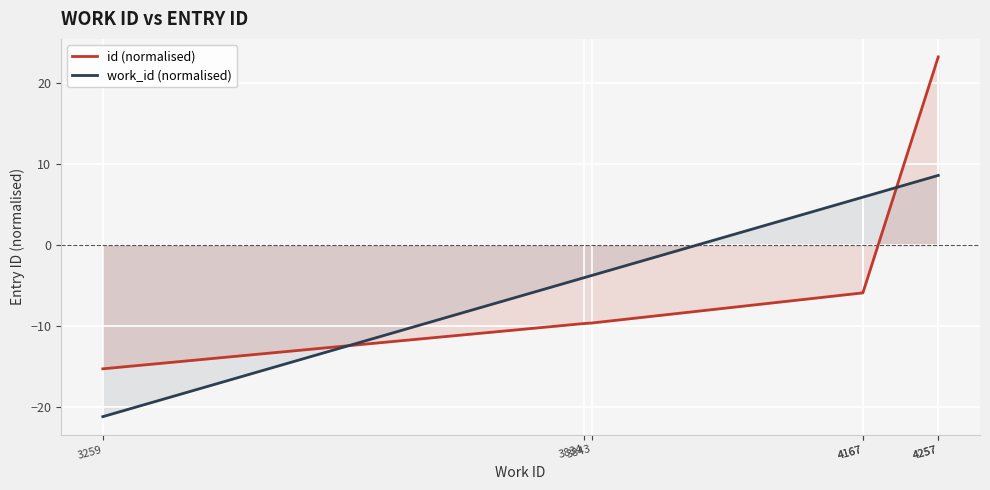

Rank the series at 4167 from lowest to highest value.

id (normalised), work_id (normalised)